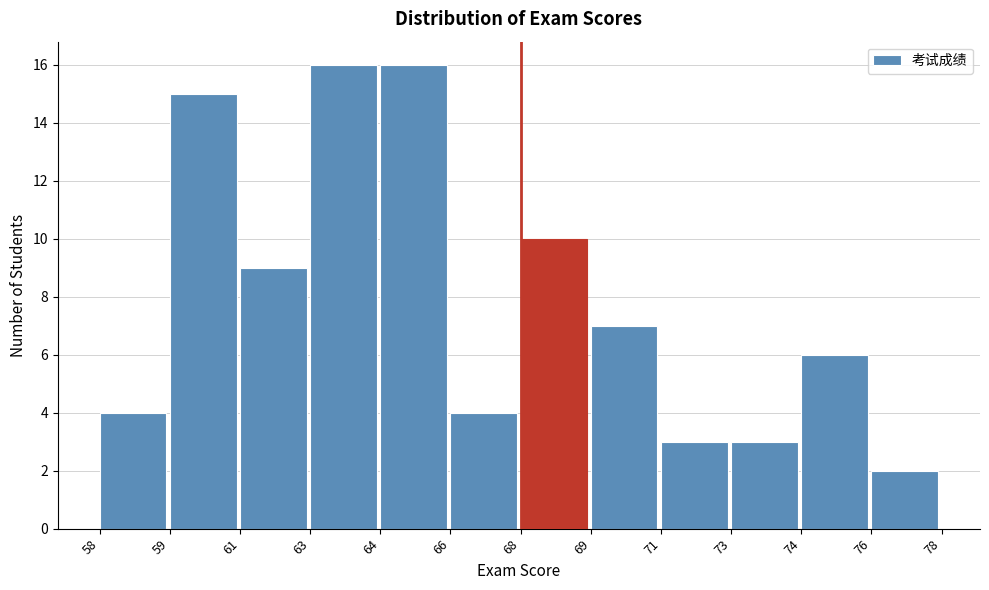

Reading left to right, what are all the values shown in this chart?

58=4	59=15	61=9	63=16	64=16	66=4	68=10	69=7	71=3	73=3	74=6	76=2